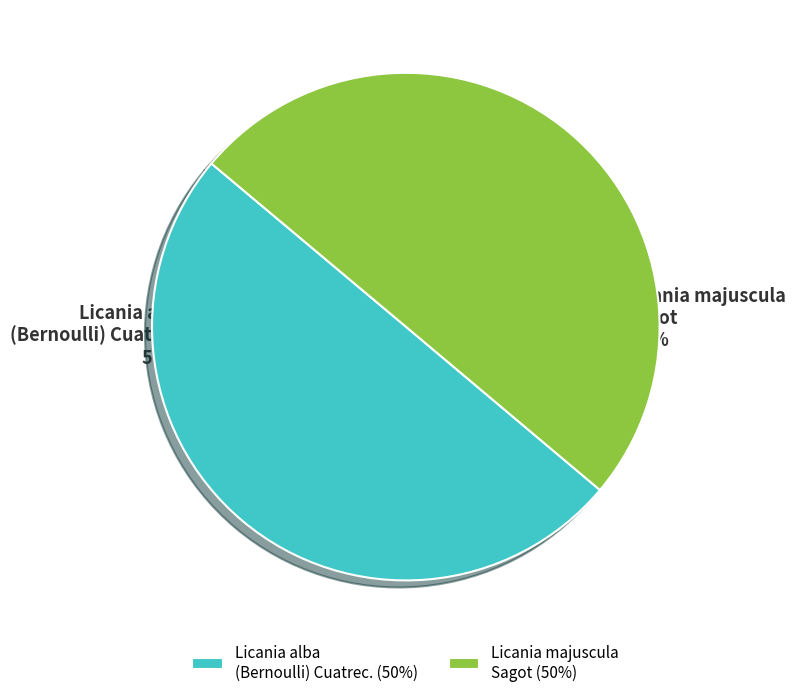

Combined, do Licania alba (Bernoulli) Cuatrec. and Licania majuscula Sagot account for over 50%?

Yes